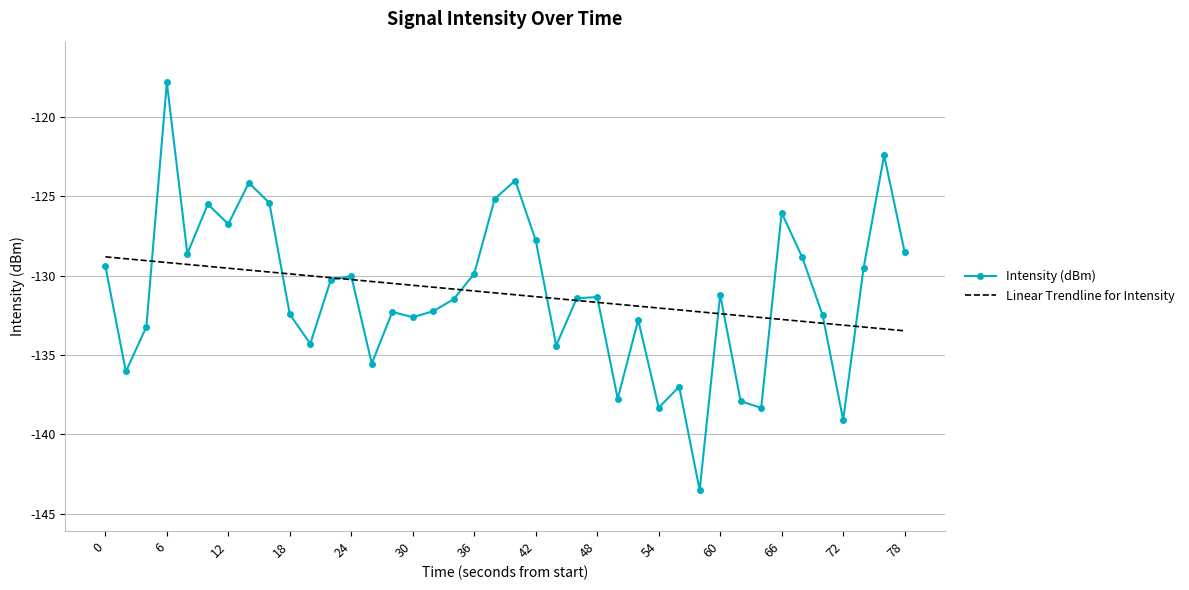

Which series has the widest spread of values?

Intensity (dBm)